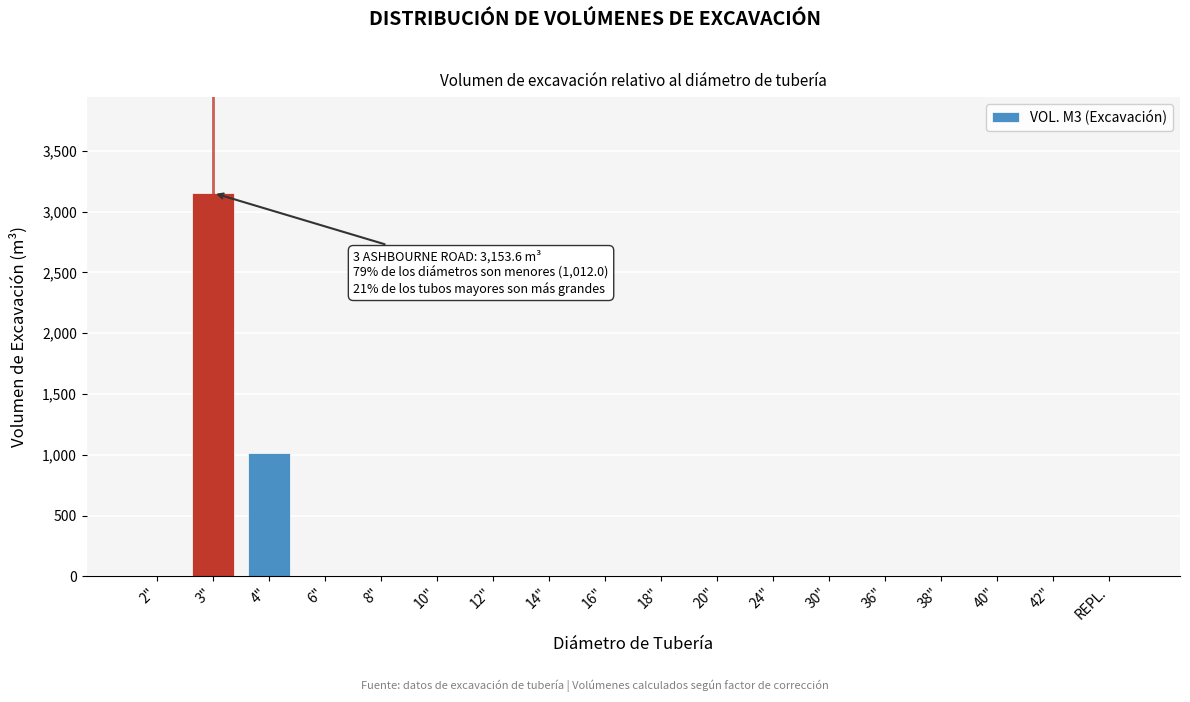

Reading left to right, list all the values displayed in this chart.

2"=0.0	3"=3153.6	4"=1012.0	6"=0.0	8"=0.0	10"=0.0	12"=0.0	14"=0.0	16"=0.0	18"=0.0	20"=0.0	24"=0.0	30"=0.0	36"=0.0	38"=0.0	40"=0.0	42"=0.0	REPL.=0.0